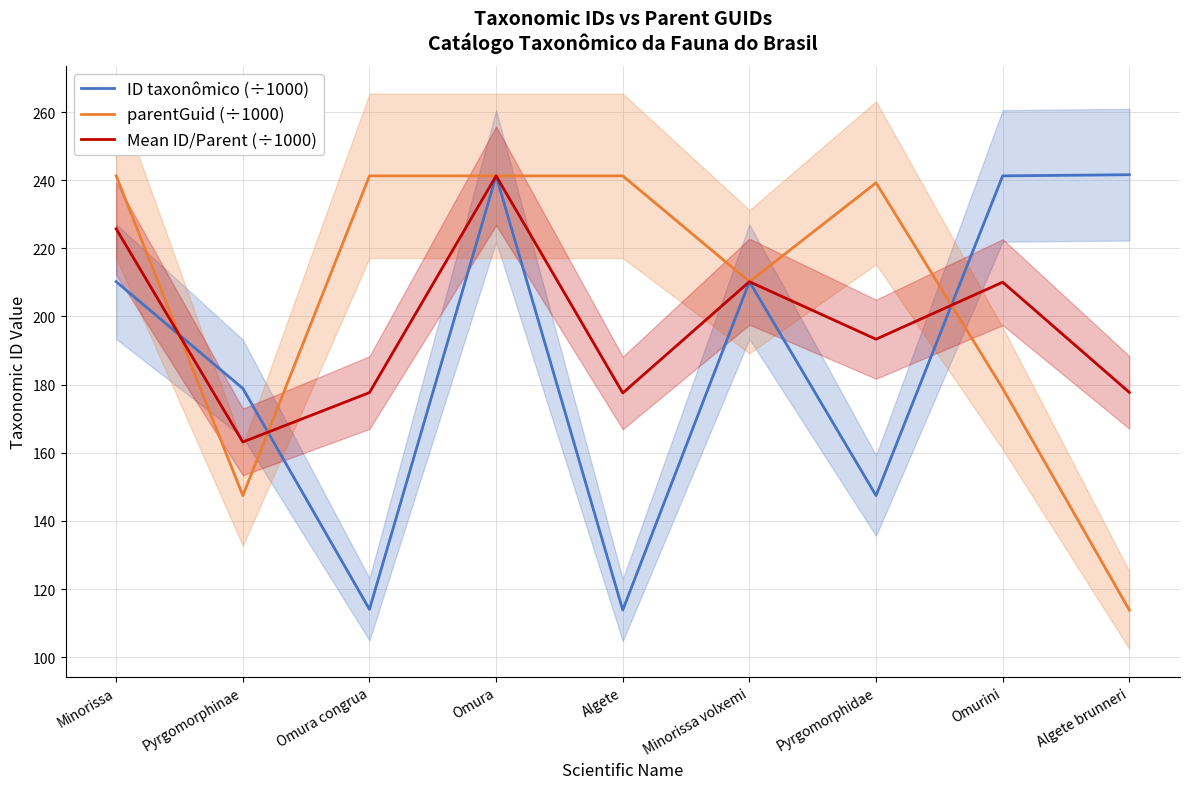

What are all the series names shown in the legend?

ID taxonômico (÷1000), parentGuid (÷1000), Mean ID/Parent (÷1000)